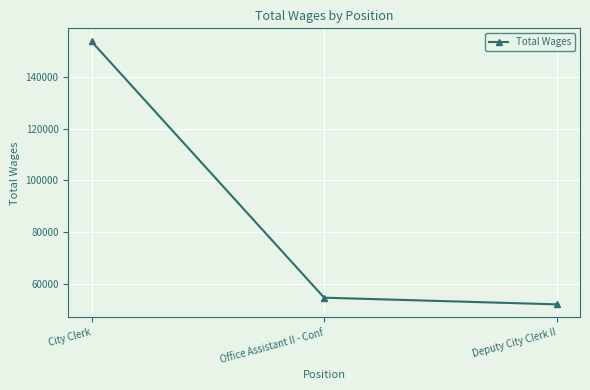

Rank the categories by value from highest to lowest.

City Clerk, Office Assistant II - Conf, Deputy City Clerk II